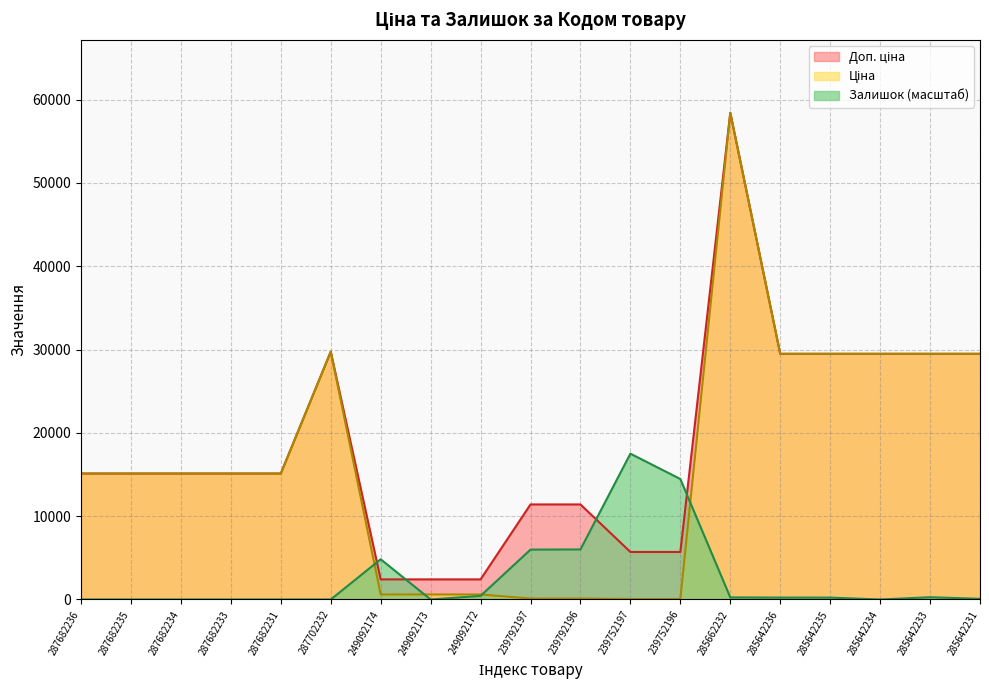

Where does the Залишок series first go above 227?

249092174